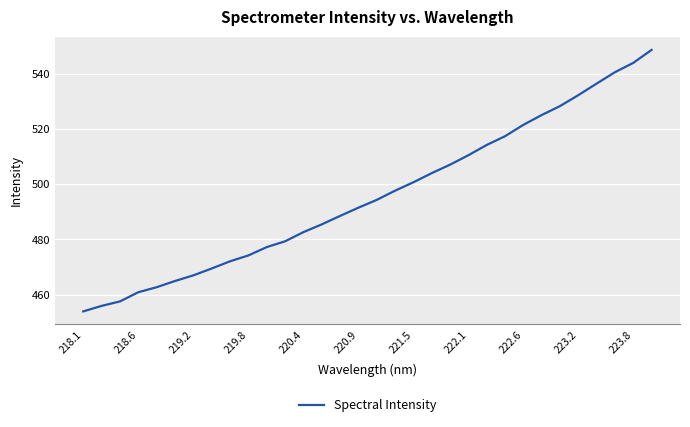

What is the difference between the second highest and minimum values?

89.9